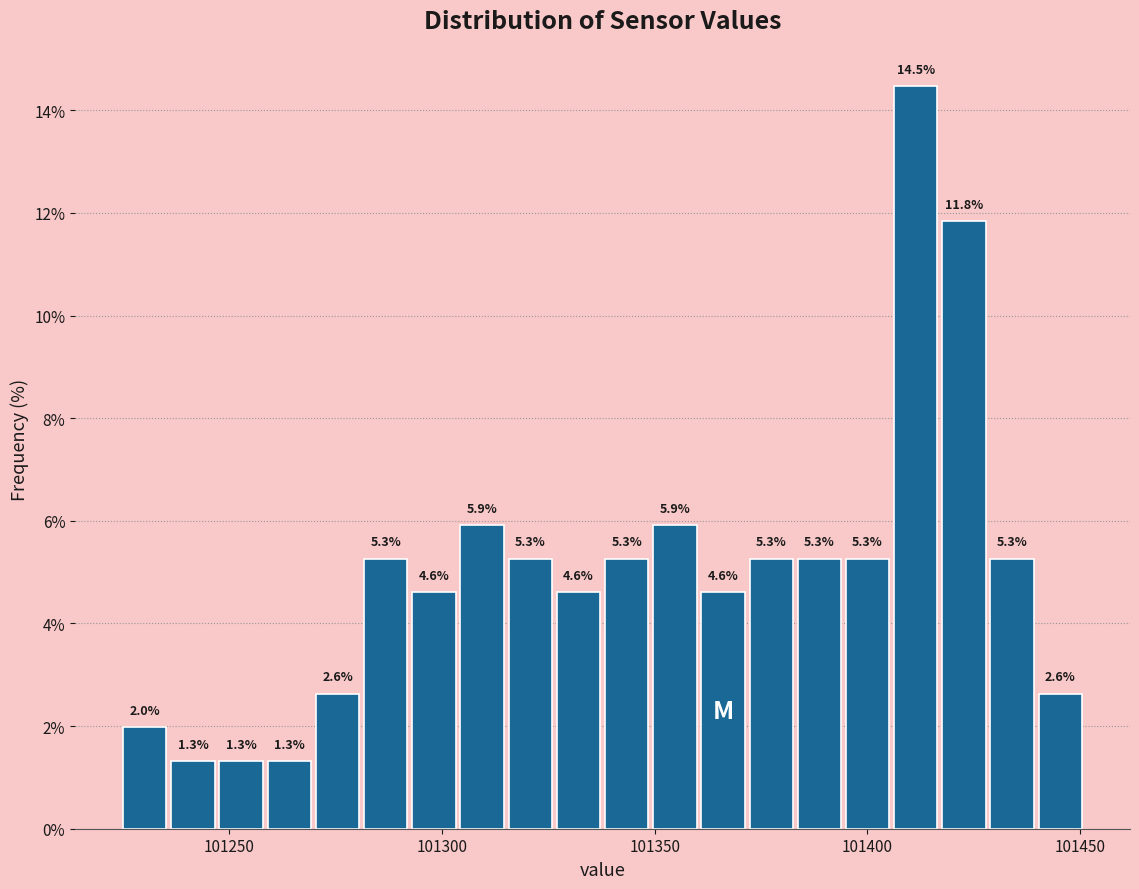

Around what value on the x-axis is the tallest bar? Give the approximate position of its centre, as read against the axis.

101410